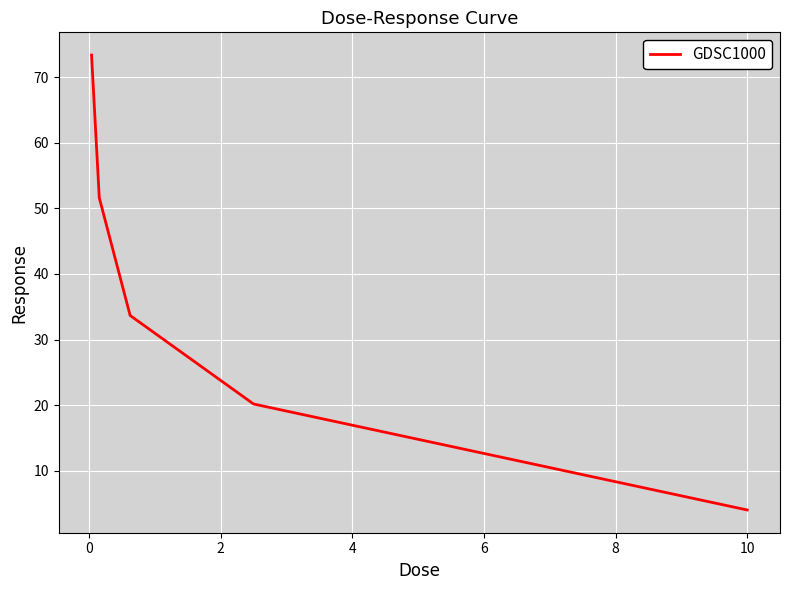

What is the sum of all values?

182.9